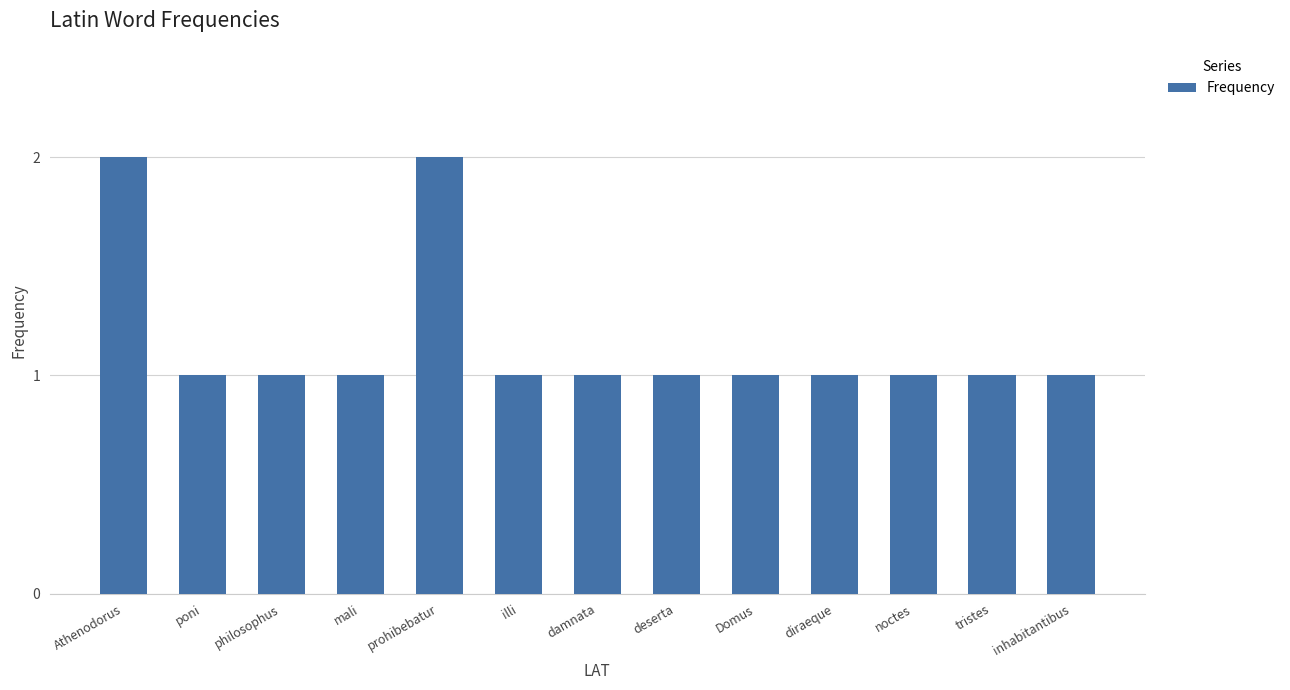

Reading right to left, extract all data points from this chart.

inhabitantibus=1	tristes=1	noctes=1	diraeque=1	Domus=1	deserta=1	damnata=1	illi=1	prohibebatur=2	mali=1	philosophus=1	poni=1	Athenodorus=2